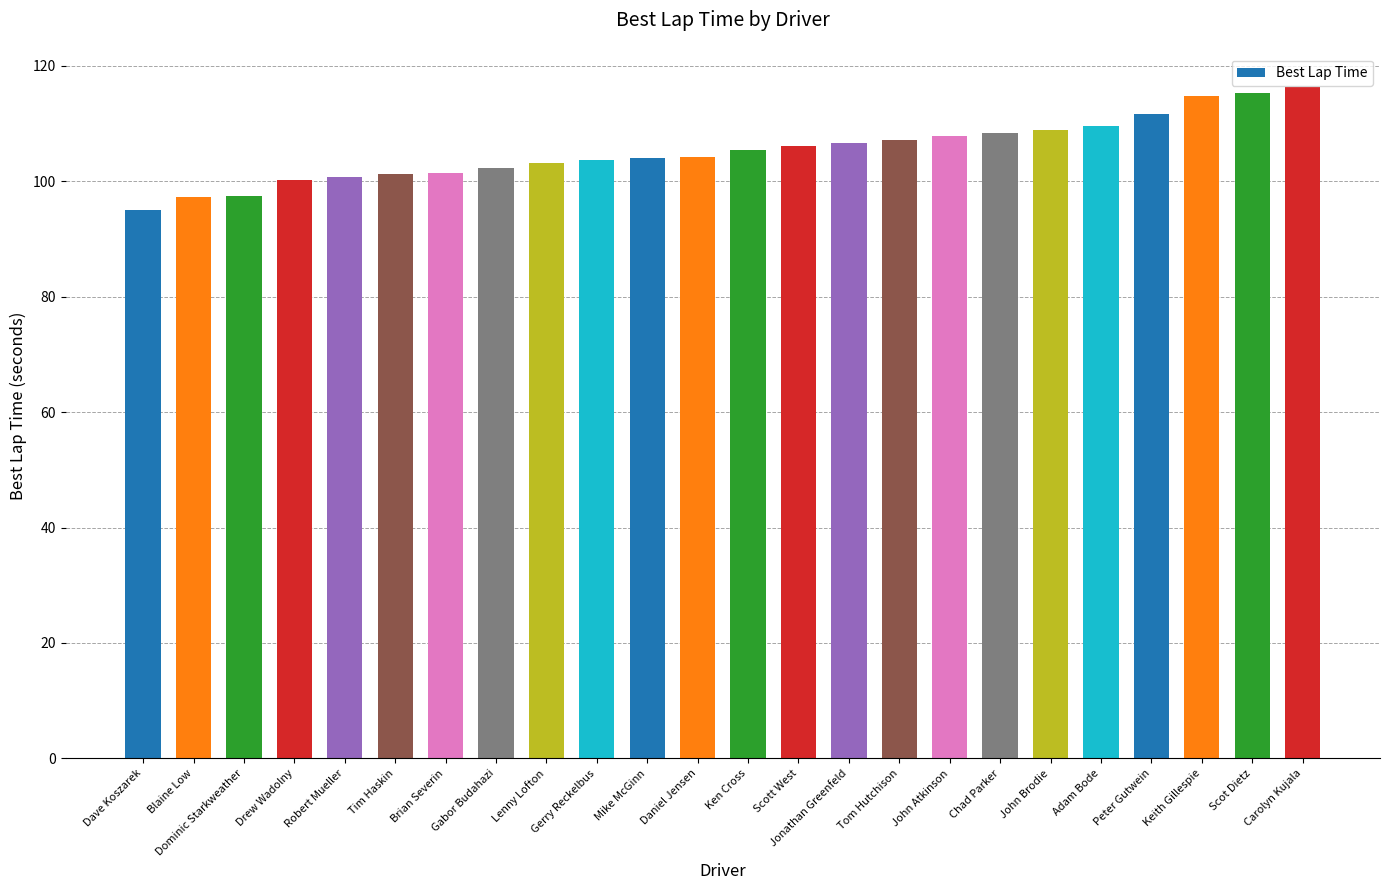

At which label does the data first exceed 105?

Ken Cross